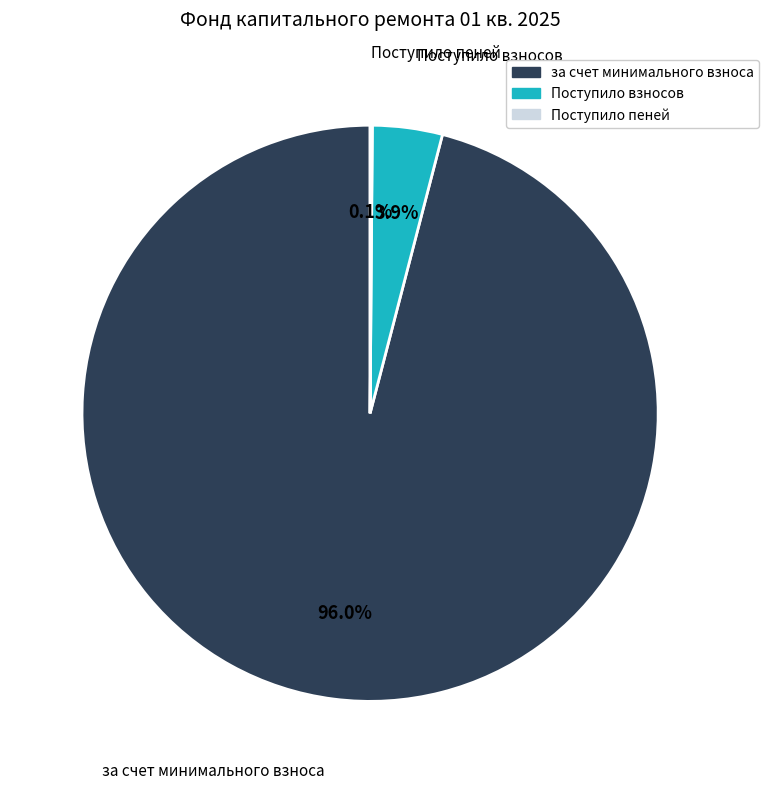

Is there a majority slice in this chart?

Yes